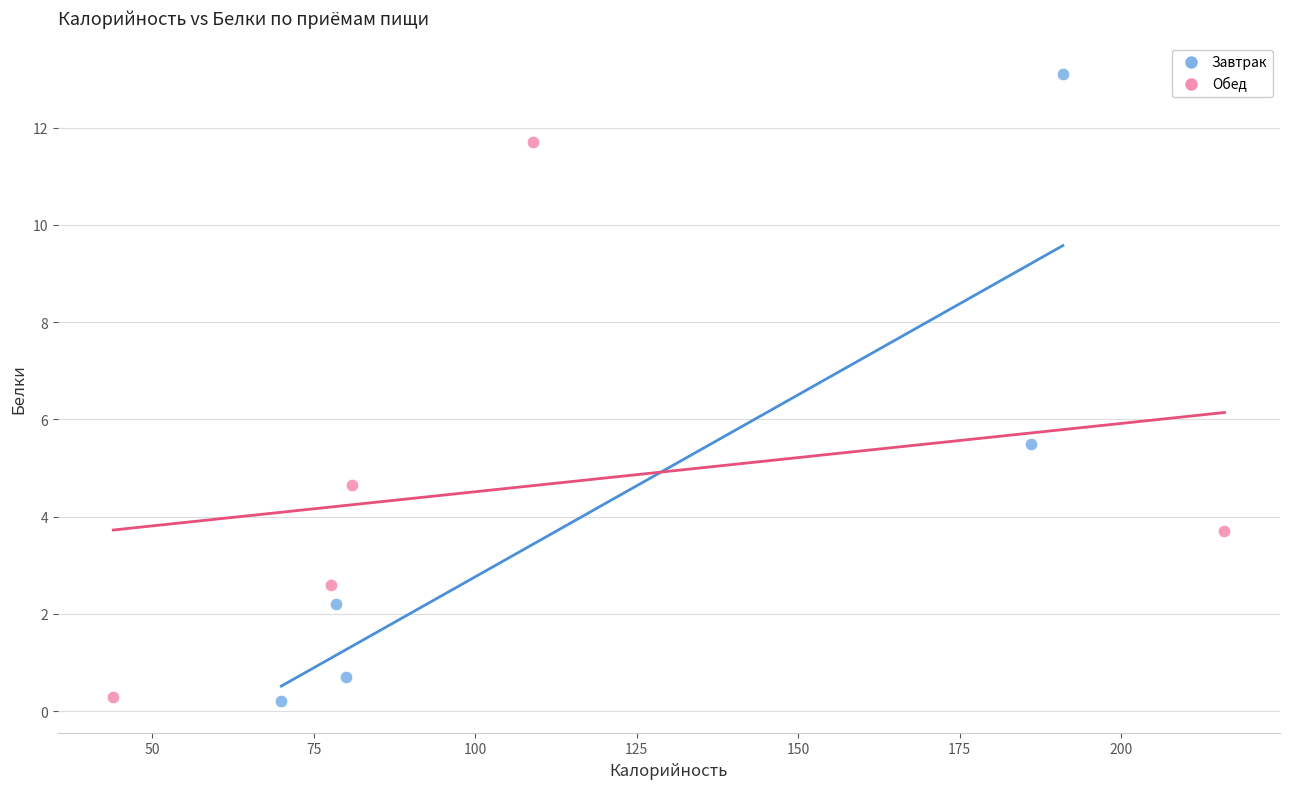

Which series reaches the maximum Y coordinate?

Завтрак